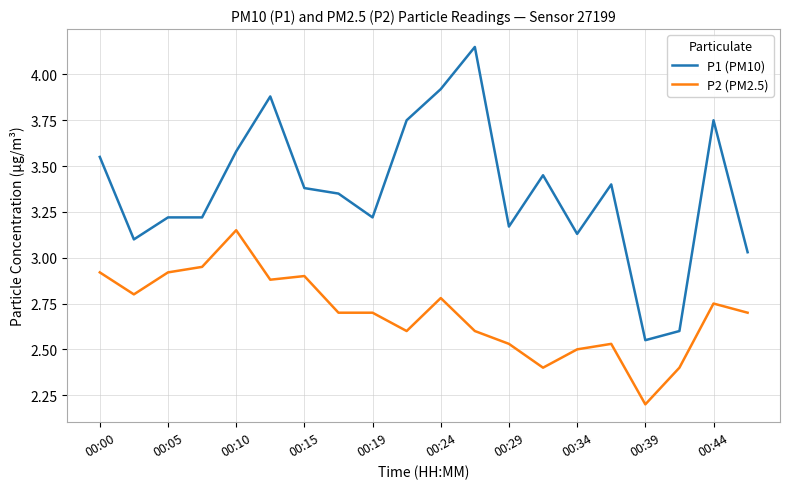

True or false: P1 (PM10) and P2 (PM2.5) intersect in this chart.

False